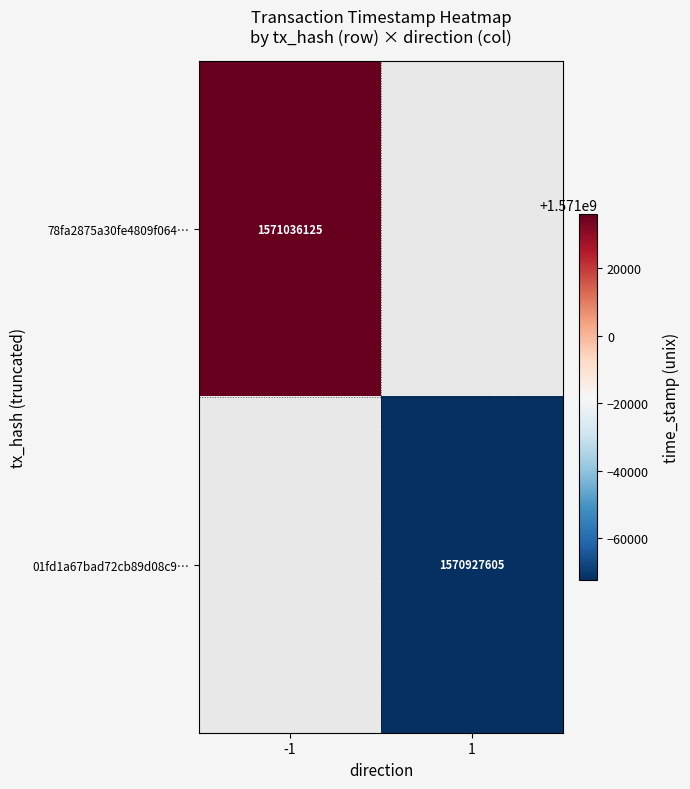

True or false: 78fa2875a30fe4809f064… has a value of 1094903903 at -1.

False